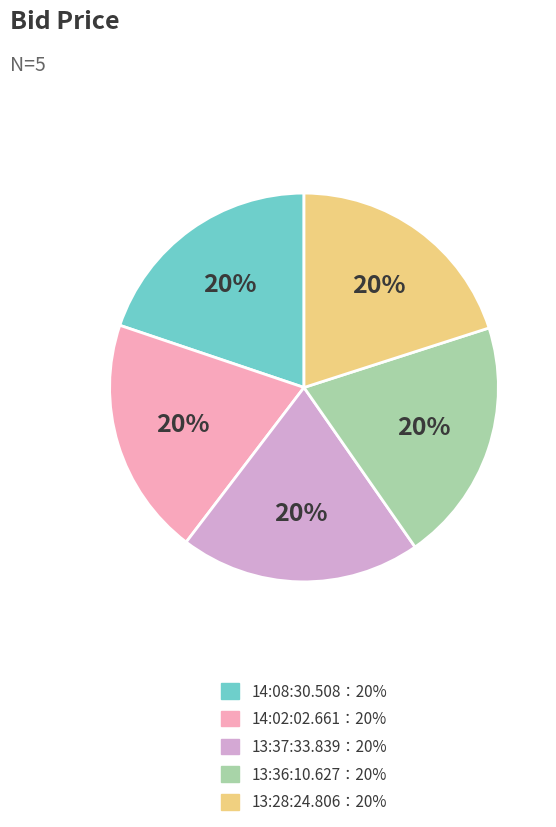

Does any single category account for the majority?

No